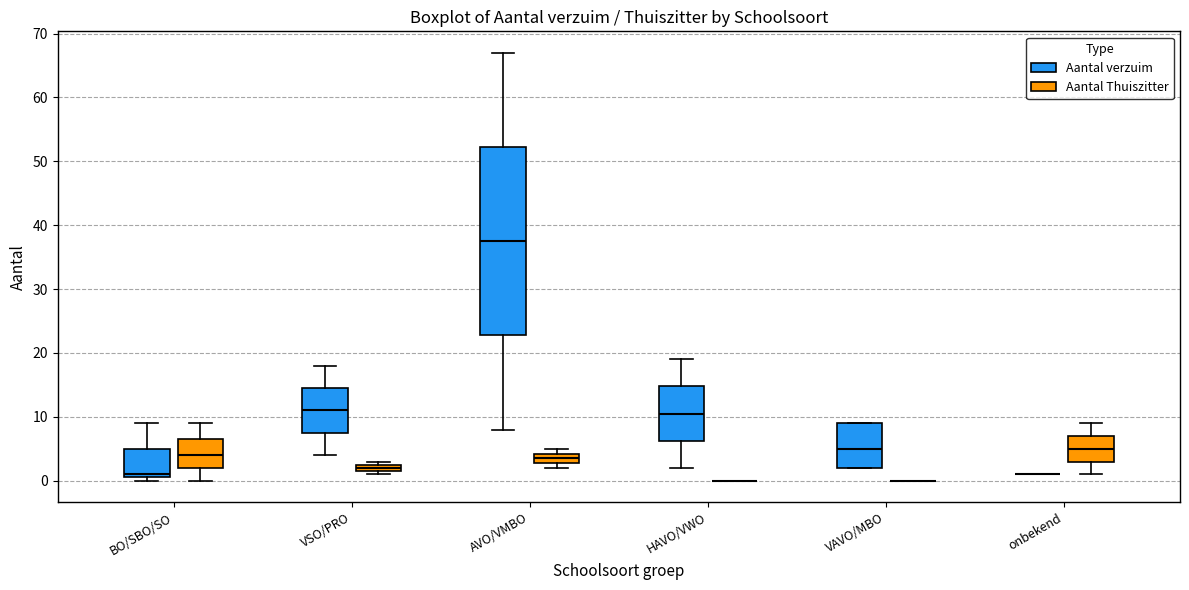

Comparing the boxes themselves (not the whiskers), which one is the tallest?

AVO/VMBO (Aantal verzuim)